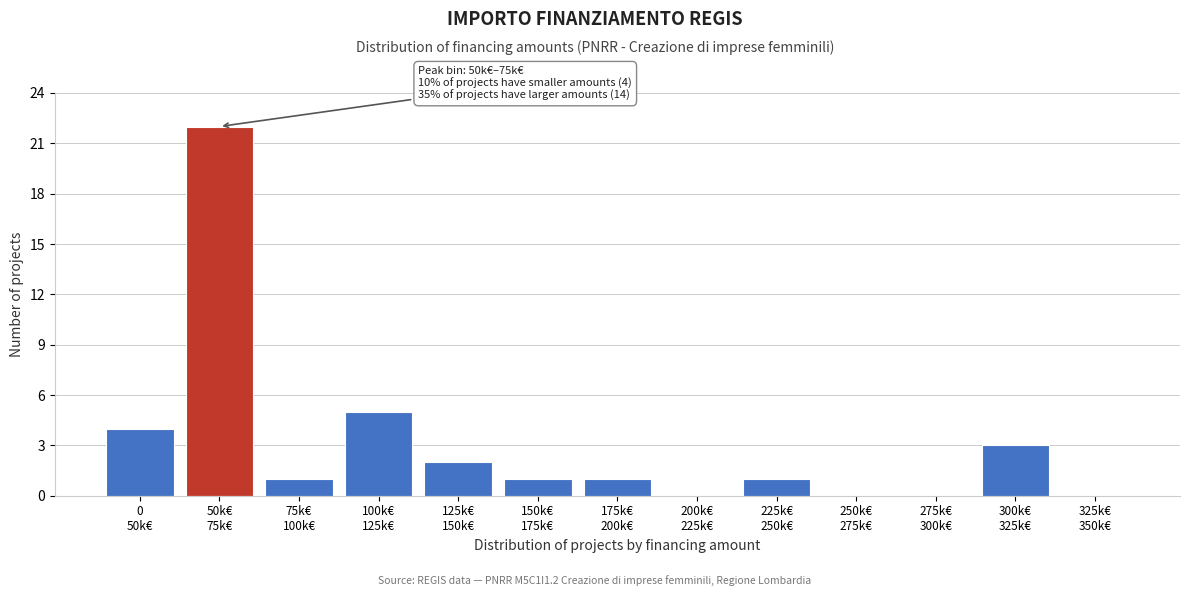

What is the sum of all values?

40